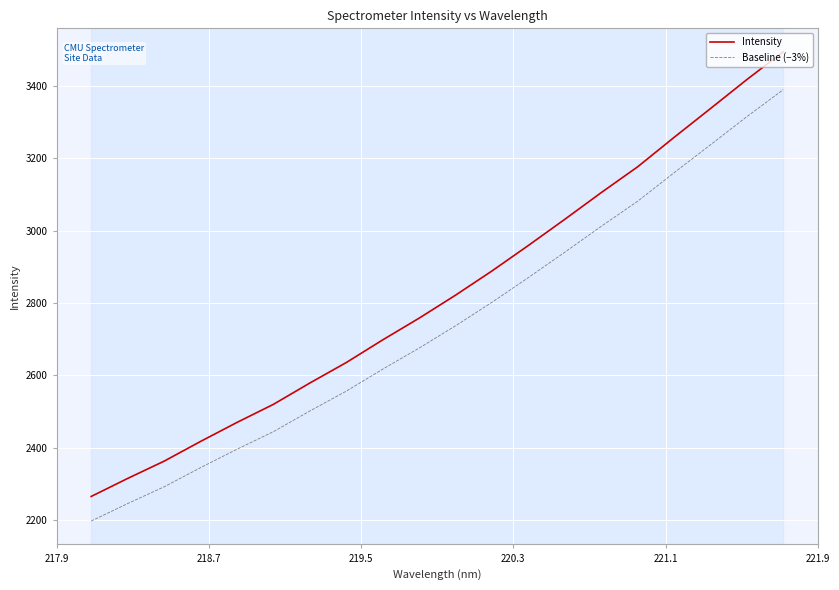

What is the smallest value displayed?

2197.2